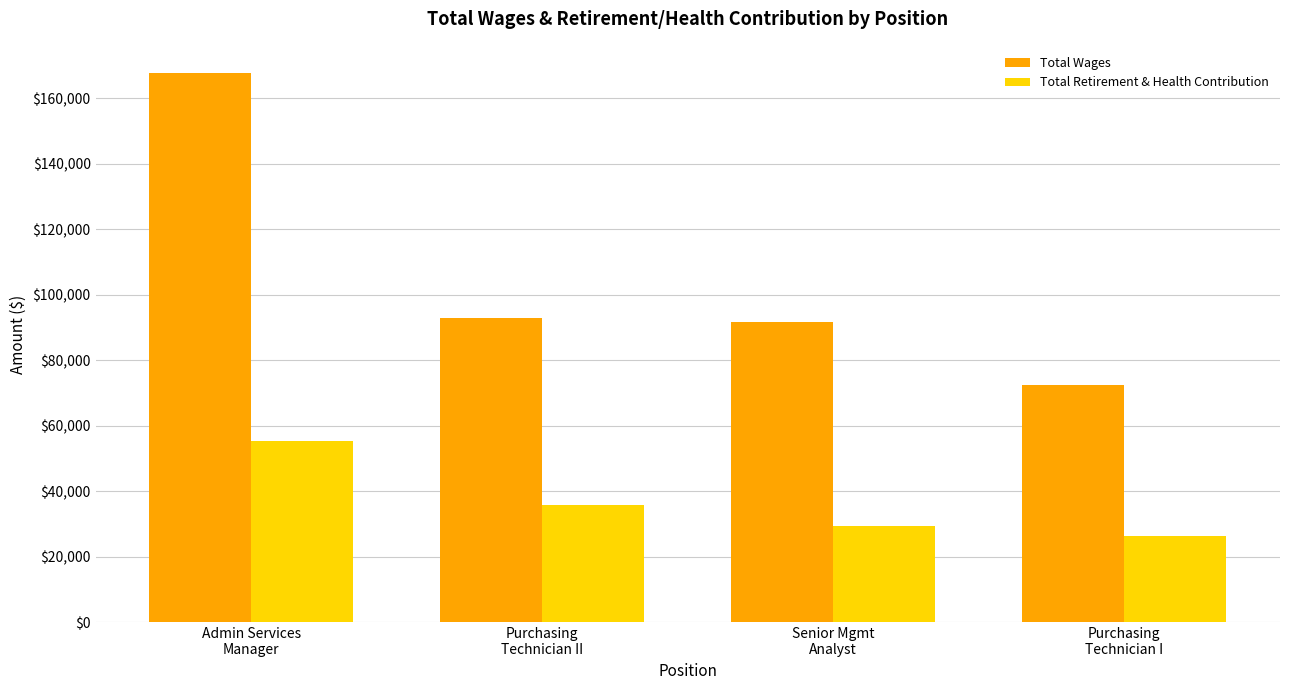

What is the highest value of the Total Retirement & Health Contribution series?

55449